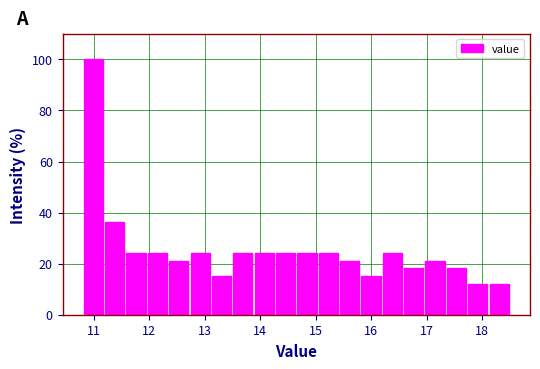

Read against the x-axis, roughly where is the centre of the tallest bar?

11.0